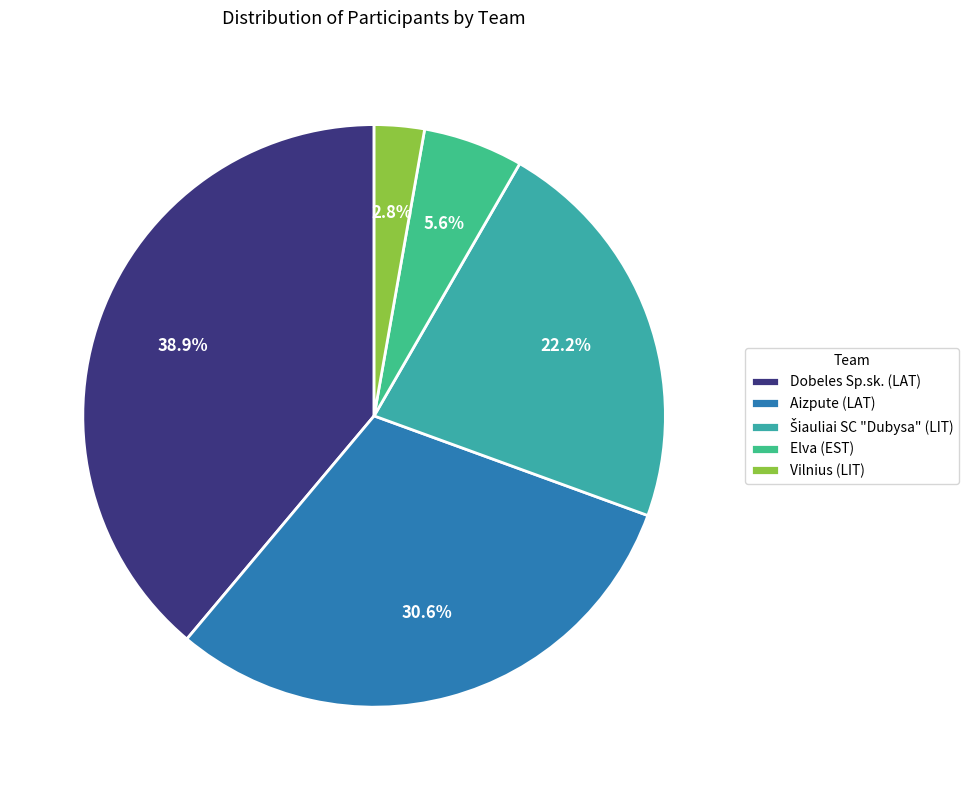

The Elva (EST) slice represents 15% of the pie. True or false?

False